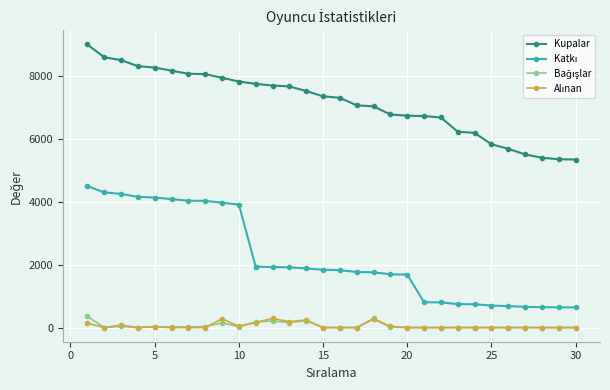

Does the chart have visible grid lines?

Yes